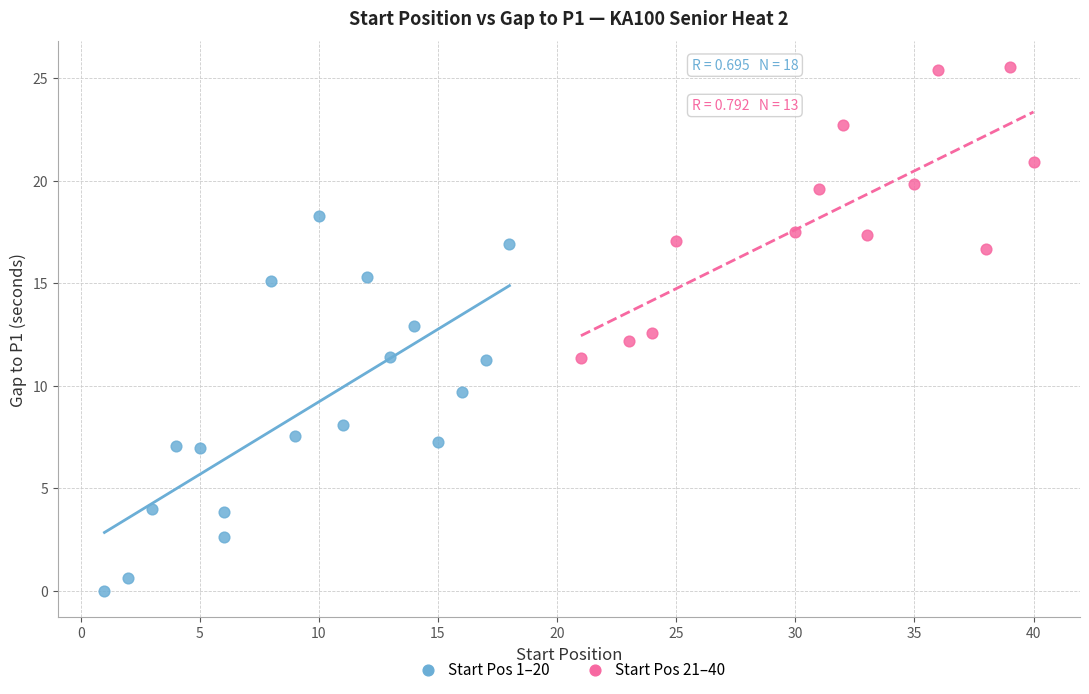

Which series has the widest spread of Y values?

Start Pos 1–20